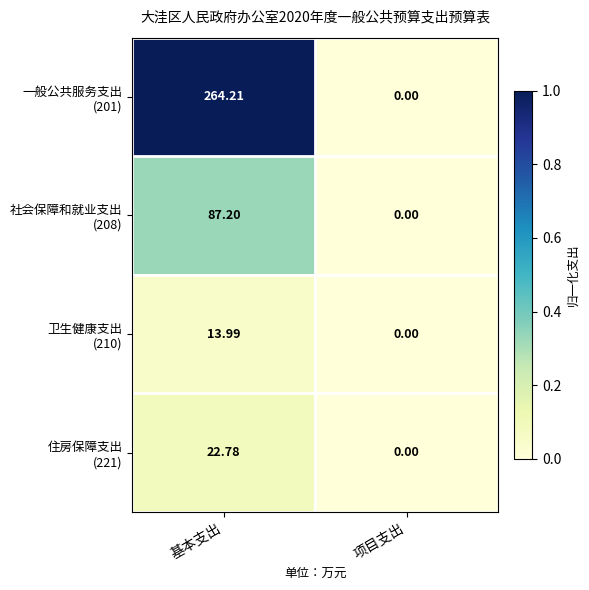

Count the number of categories in the chart.

2